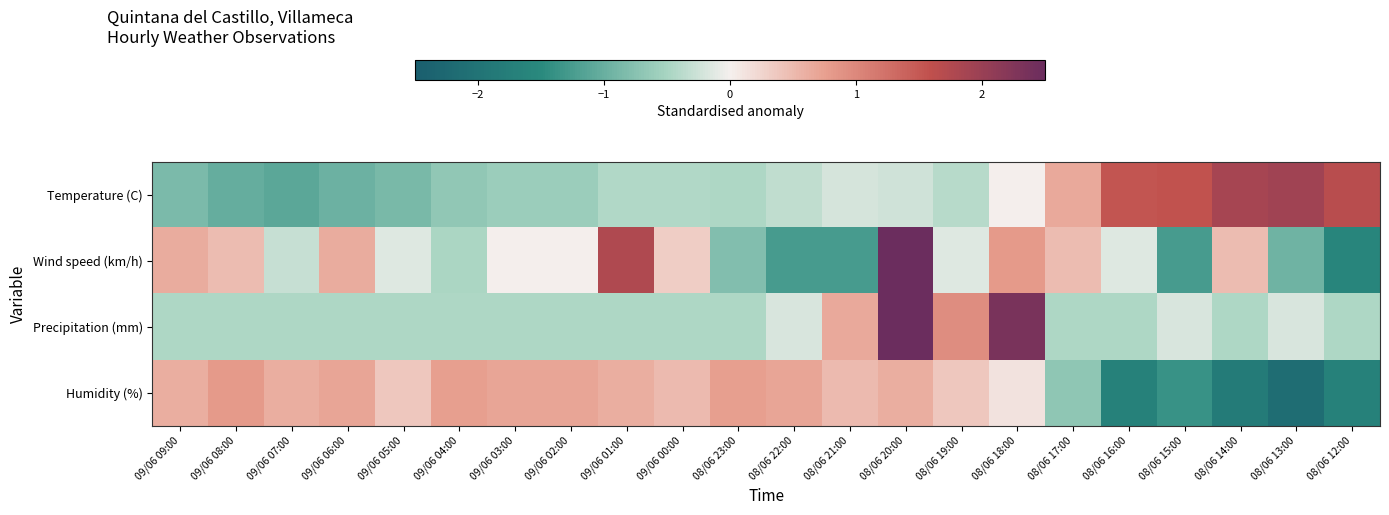

Reading left to right, extract all data points from this chart.

Temperature (C): 09/06 09:00=-0.8	09/06 08:00=-1.0	09/06 07:00=-1.1	09/06 06:00=-1.0	09/06 05:00=-0.9	09/06 04:00=-0.7	09/06 03:00=-0.6	09/06 02:00=-0.6	09/06 01:00=-0.4	09/06 00:00=-0.4	08/06 23:00=-0.5	08/06 22:00=-0.3	08/06 21:00=-0.2	08/06 20:00=-0.2	08/06 19:00=-0.4	08/06 18:00=0.0	08/06 17:00=0.6	08/06 16:00=1.5	08/06 15:00=1.6	08/06 14:00=1.9	08/06 13:00=1.9	08/06 12:00=1.7
Wind speed (km/h): 09/06 09:00=0.6	09/06 08:00=0.5	09/06 07:00=-0.3	09/06 06:00=0.6	09/06 05:00=-0.2	09/06 04:00=-0.5	09/06 03:00=0.0	09/06 02:00=0.0	09/06 01:00=1.8	09/06 00:00=0.3	08/06 23:00=-0.8	08/06 22:00=-1.3	08/06 21:00=-1.3	08/06 20:00=2.7	08/06 19:00=-0.2	08/06 18:00=0.8	08/06 17:00=0.5	08/06 16:00=-0.2	08/06 15:00=-1.3	08/06 14:00=0.5	08/06 13:00=-0.9	08/06 12:00=-1.6
Precipitation (mm): 09/06 09:00=-0.5	09/06 08:00=-0.5	09/06 07:00=-0.5	09/06 06:00=-0.5	09/06 05:00=-0.5	09/06 04:00=-0.5	09/06 03:00=-0.5	09/06 02:00=-0.5	09/06 01:00=-0.5	09/06 00:00=-0.5	08/06 23:00=-0.5	08/06 22:00=-0.2	08/06 21:00=0.7	08/06 20:00=3.5	08/06 19:00=0.9	08/06 18:00=2.3	08/06 17:00=-0.5	08/06 16:00=-0.5	08/06 15:00=-0.2	08/06 14:00=-0.5	08/06 13:00=-0.2	08/06 12:00=-0.5
Humidity (%): 09/06 09:00=0.6	09/06 08:00=0.8	09/06 07:00=0.6	09/06 06:00=0.7	09/06 05:00=0.4	09/06 04:00=0.7	09/06 03:00=0.7	09/06 02:00=0.7	09/06 01:00=0.6	09/06 00:00=0.5	08/06 23:00=0.7	08/06 22:00=0.7	08/06 21:00=0.5	08/06 20:00=0.6	08/06 19:00=0.4	08/06 18:00=0.1	08/06 17:00=-0.7	08/06 16:00=-1.7	08/06 15:00=-1.4	08/06 14:00=-1.8	08/06 13:00=-2.1	08/06 12:00=-1.7